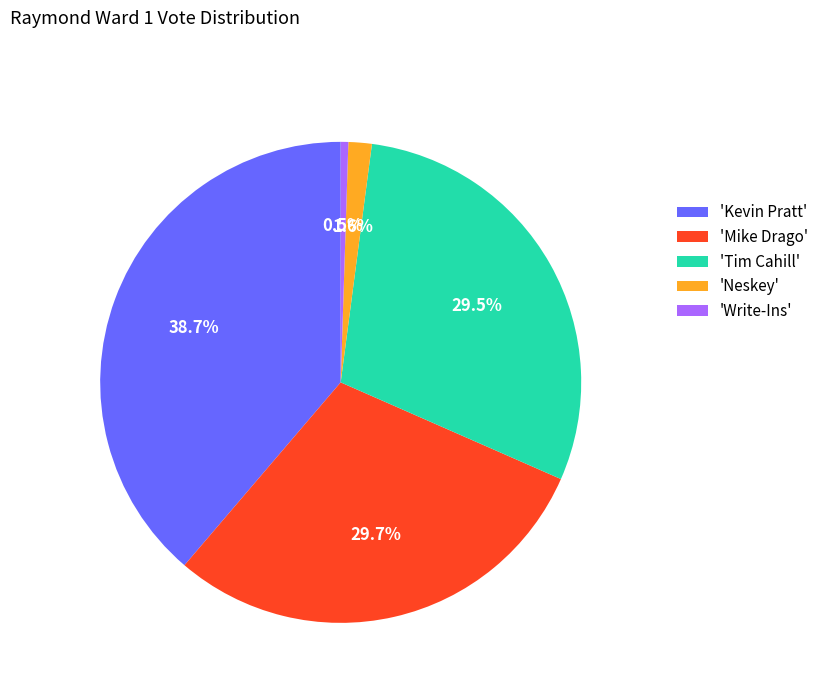

Do 'Kevin Pratt' and 'Mike Drago' together represent more than half of the pie?

Yes